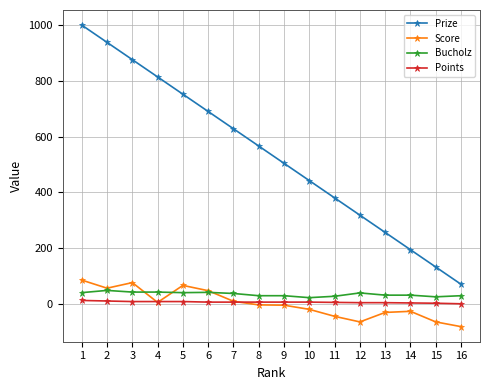

Which series has the widest spread of values?

Prize